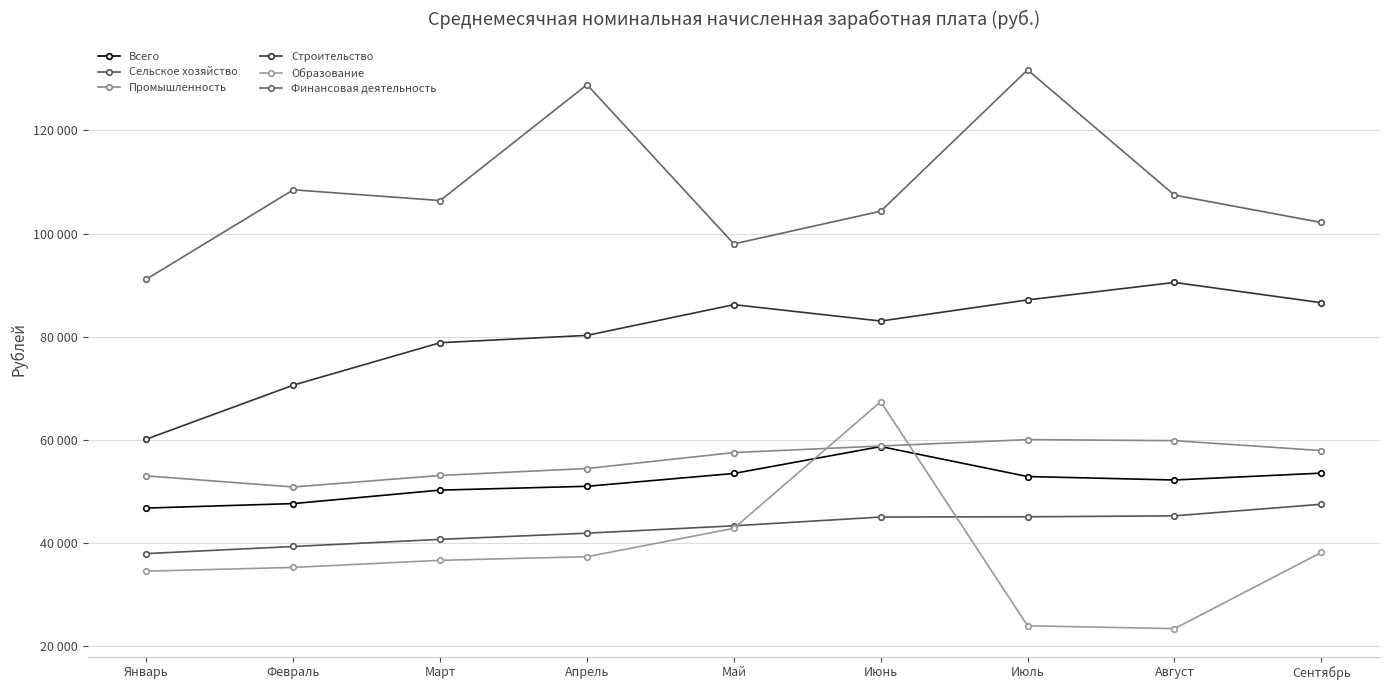

At which category does Промышленность reach its first local valley?

Февраль